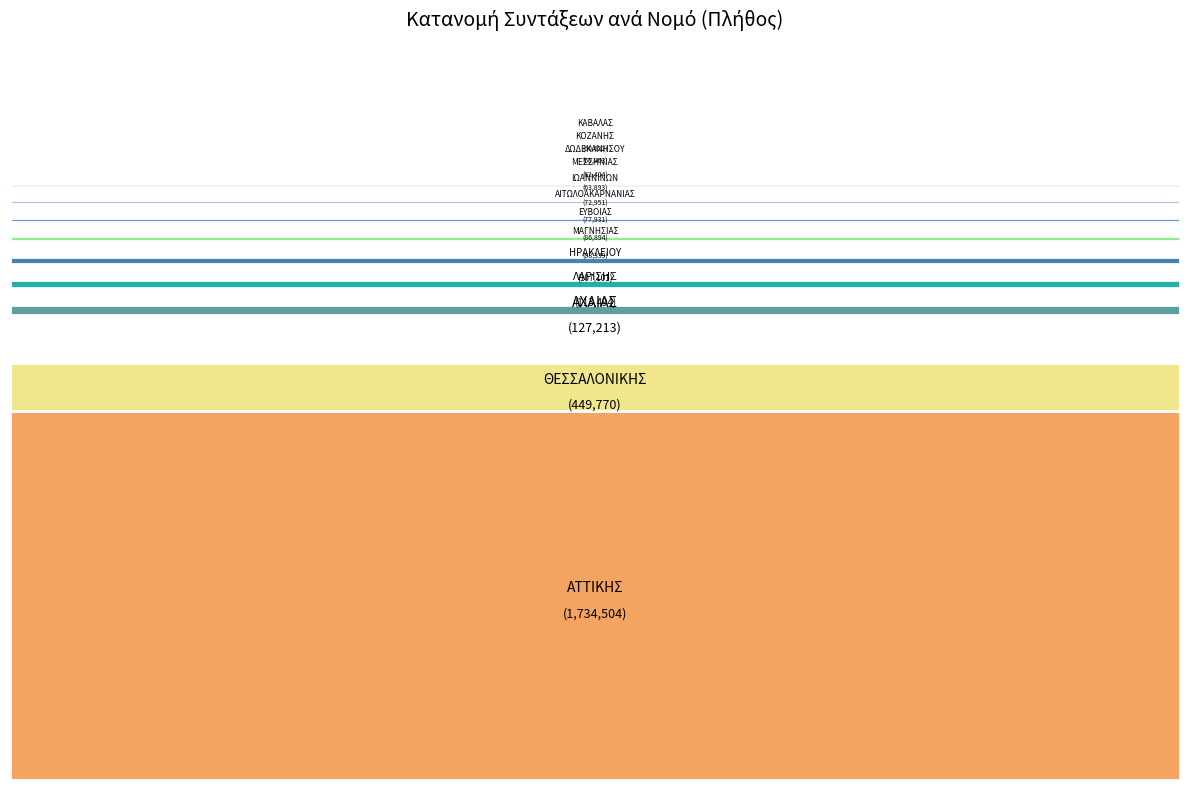

What percentage is NOT represented by ΕΥΒΟΙΑΣ?

97.5%